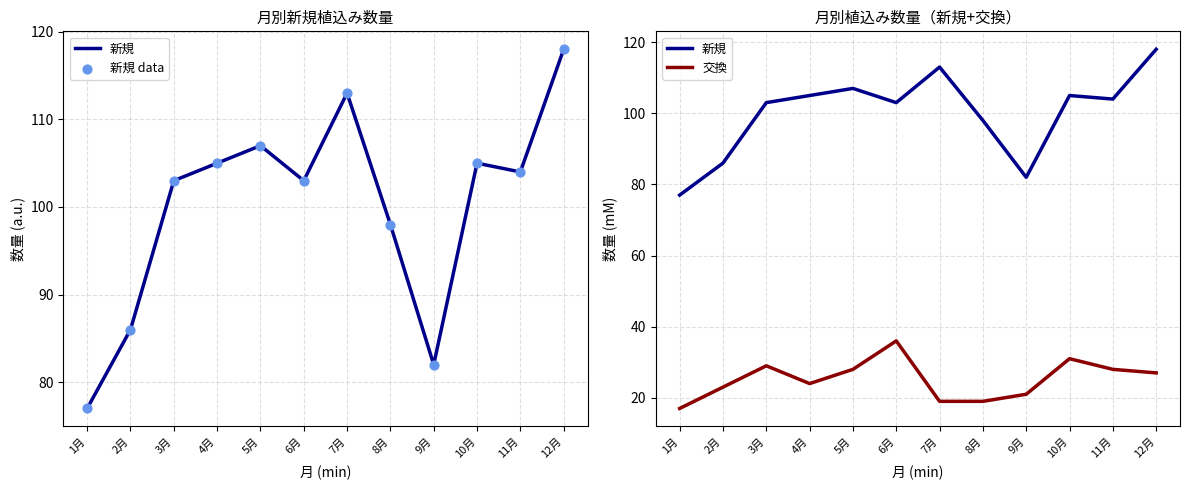

At how many categories does at least one series exceed 117?

1